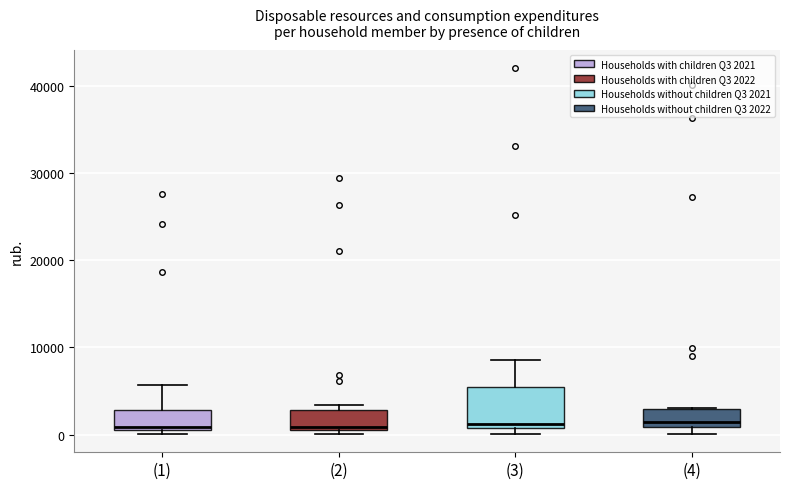

Where is the lower edge of the box for (4) on the y-axis? The values are not printed on the chart, so give them approximately, as read against the axis.

1000